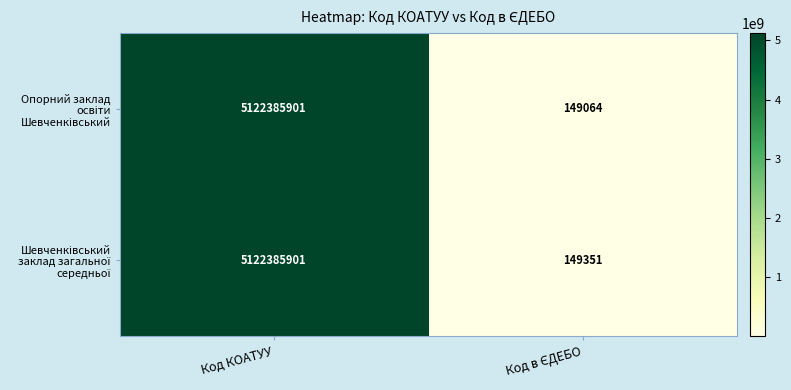

How many categories are shown in the chart?

2